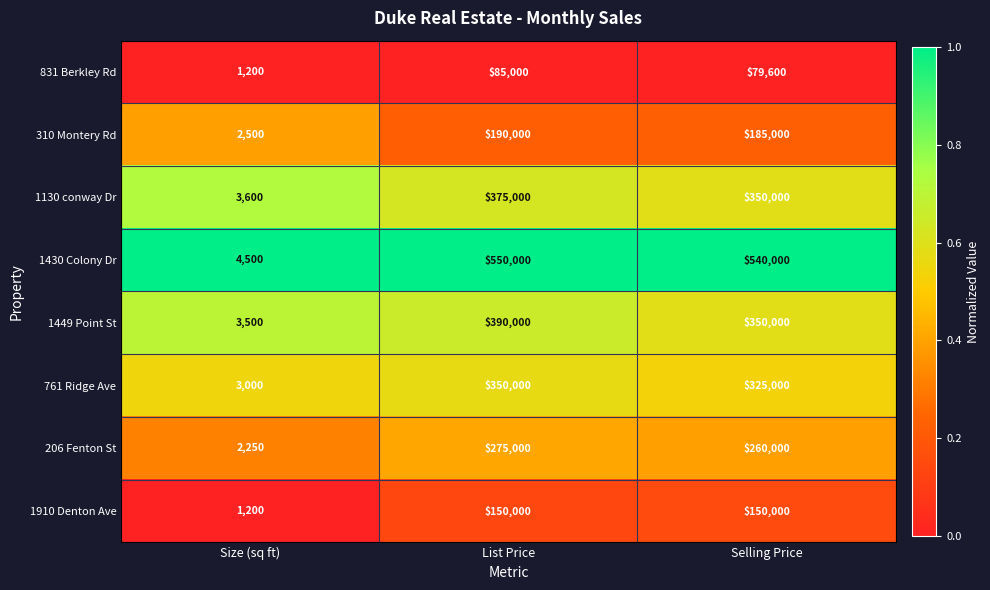

Rank the series at List Price from lowest to highest value.

831 Berkley Rd, 1910 Denton Ave, 310 Montery Rd, 206 Fenton St, 761 Ridge Ave, 1130 conway Dr, 1449 Point St, 1430 Colony Dr